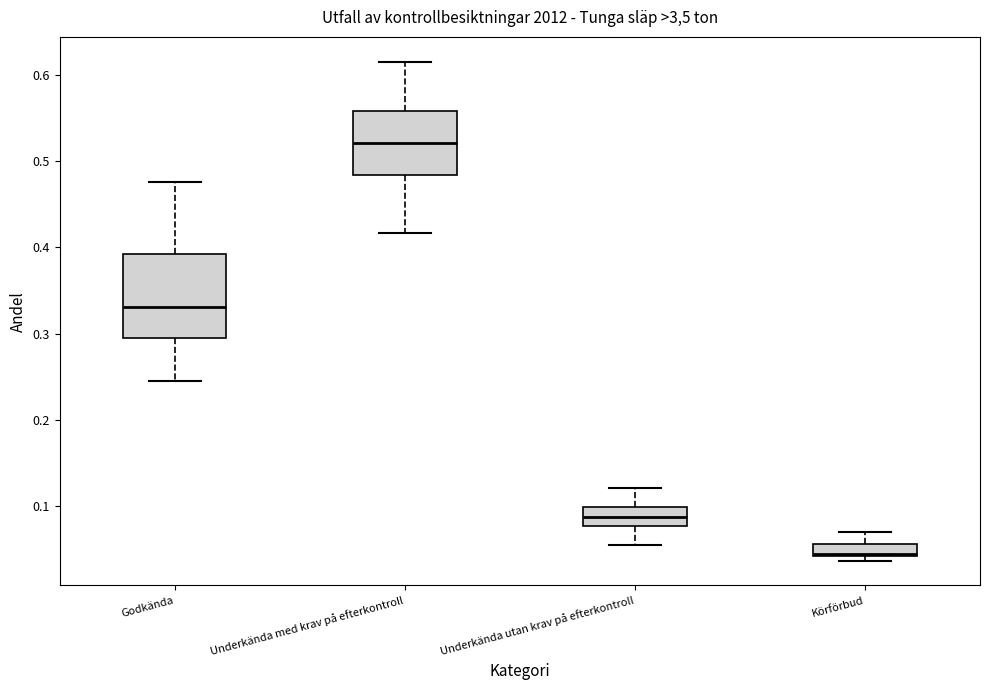

Which box is the tallest, from its lower edge to its upper edge?

Godkända